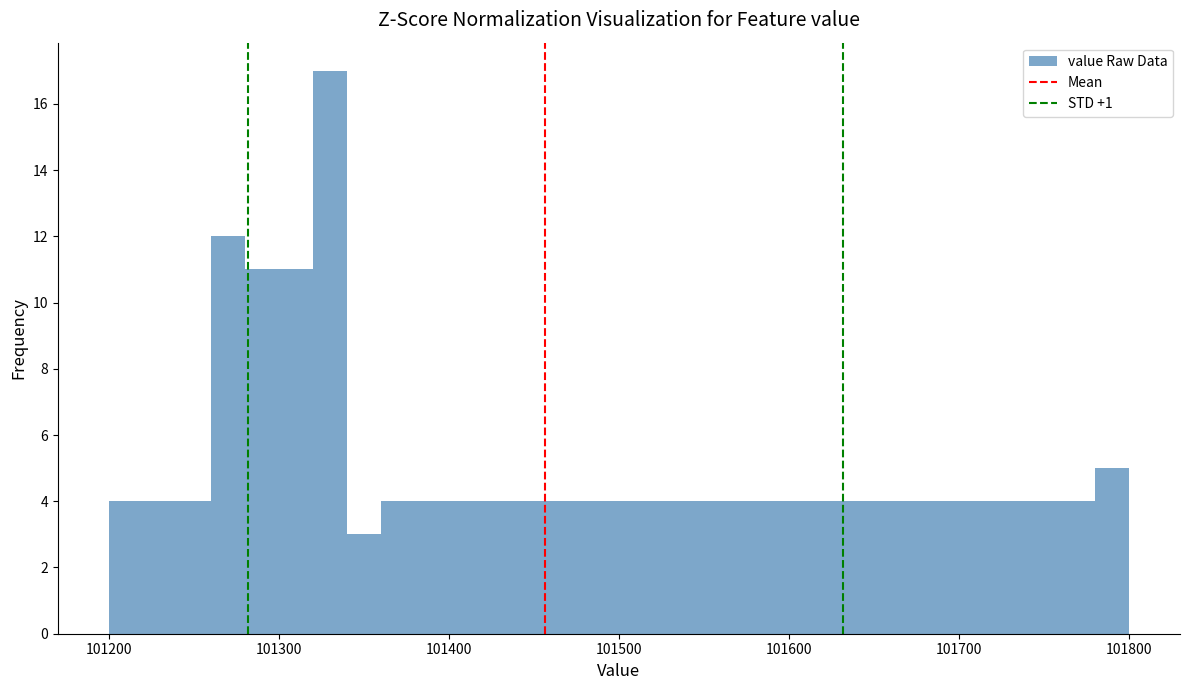

Read against the x-axis, roughly where is the centre of the tallest bar?

101330